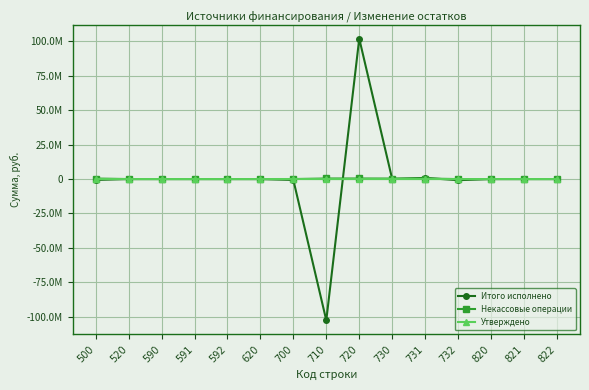

Rank the series by their average value, from lowest to highest.

Итого исполнено, Утверждено, Некассовые операции